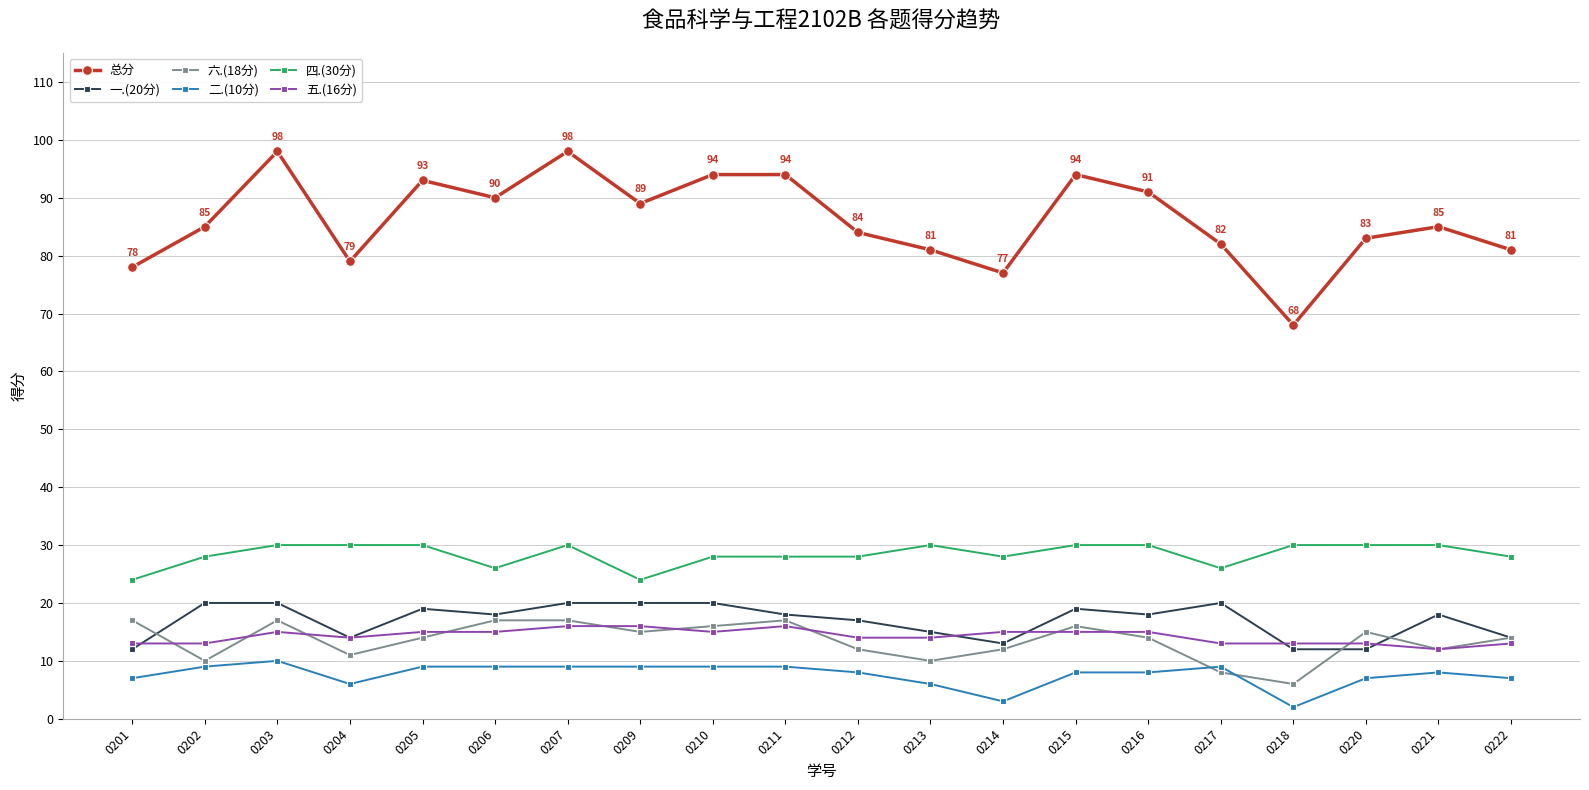

What is the difference between the maximum and minimum values in the 六.(18分) series?

11